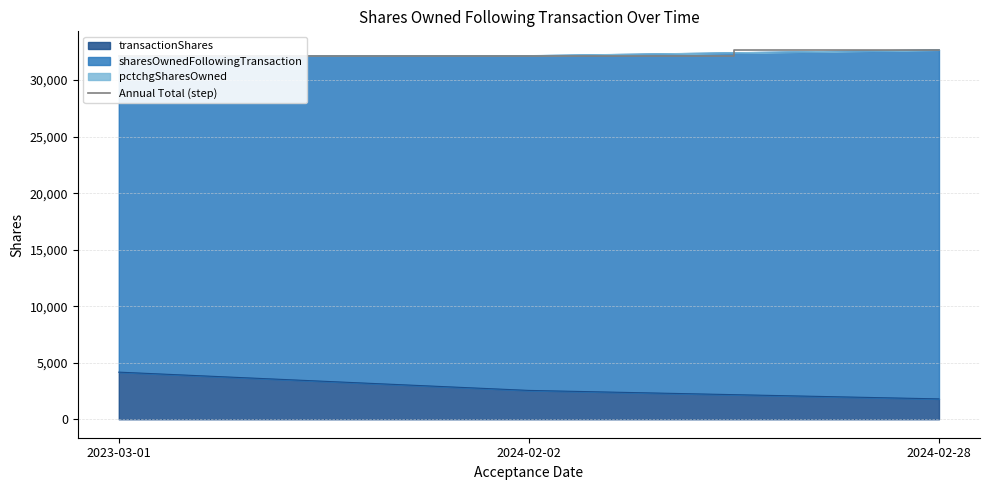

Is it true that the value at 2024-02-02 is 32163?

True